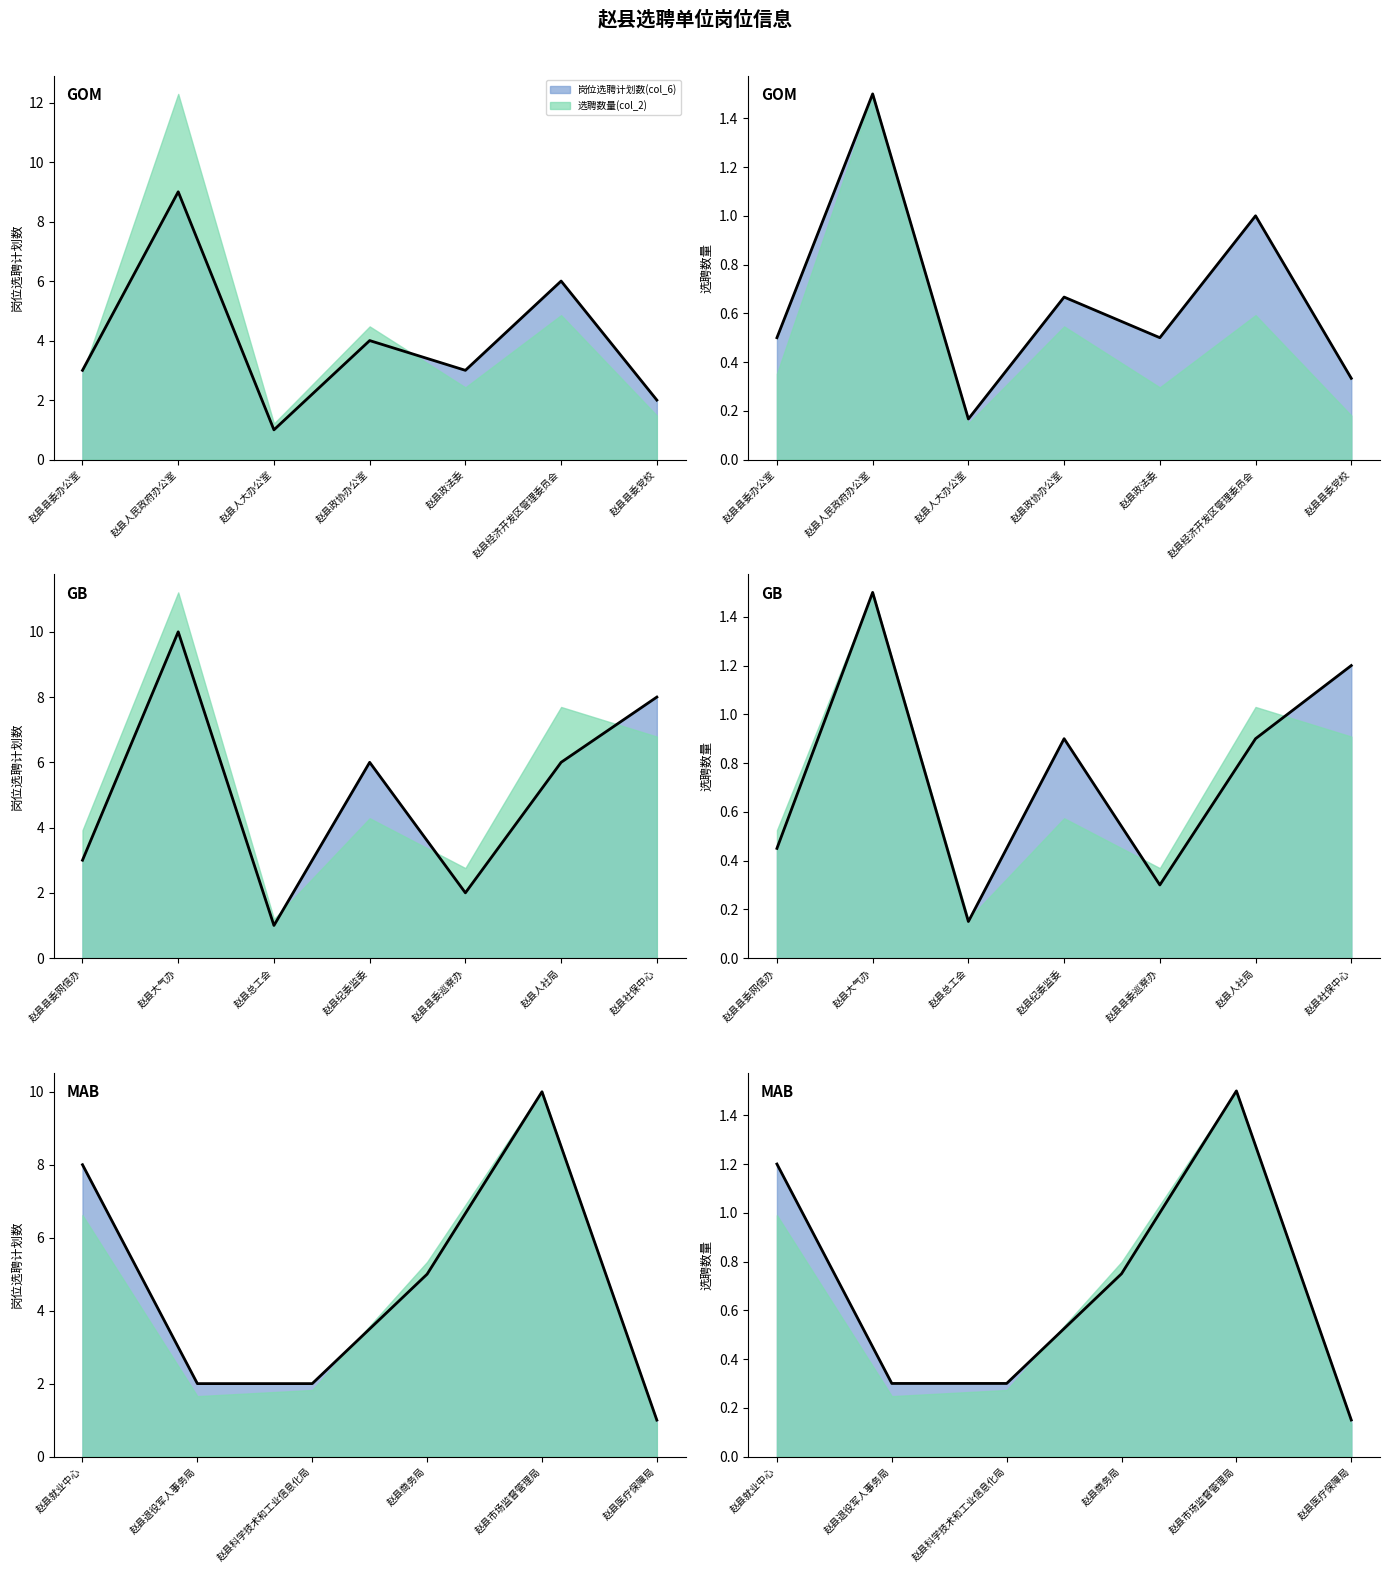

True or false: 选聘数量(col_2) and 岗位选聘计划数(col_6) intersect in this chart.

False